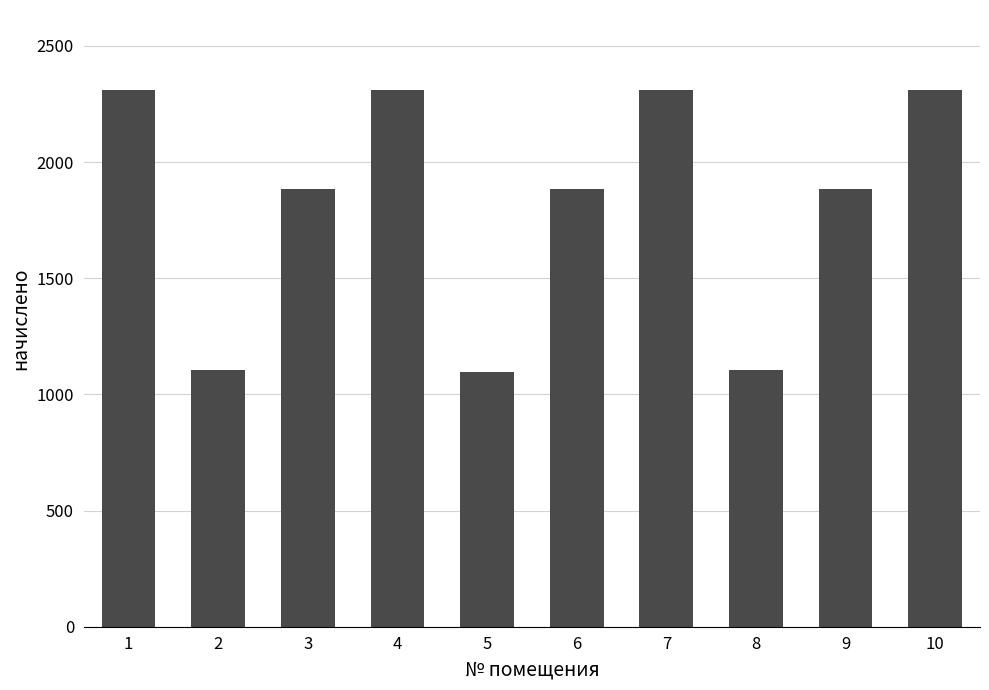

Reading left to right, what are all the values shown in this chart?

1=2308.1	2=1106.1	3=1884.1	4=2308.1	5=1095.0	6=1884.1	7=2308.1	8=1106.1	9=1884.1	10=2308.1